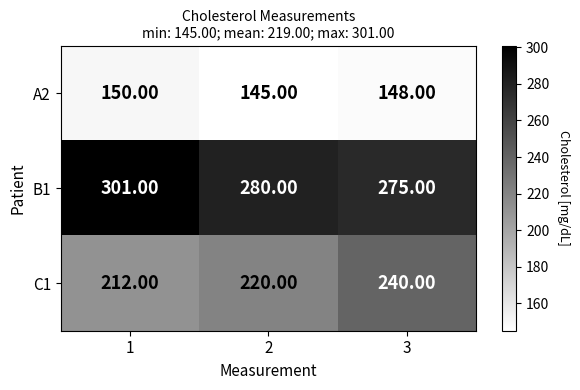

What is the spread (max minus min) of values at 3?

127